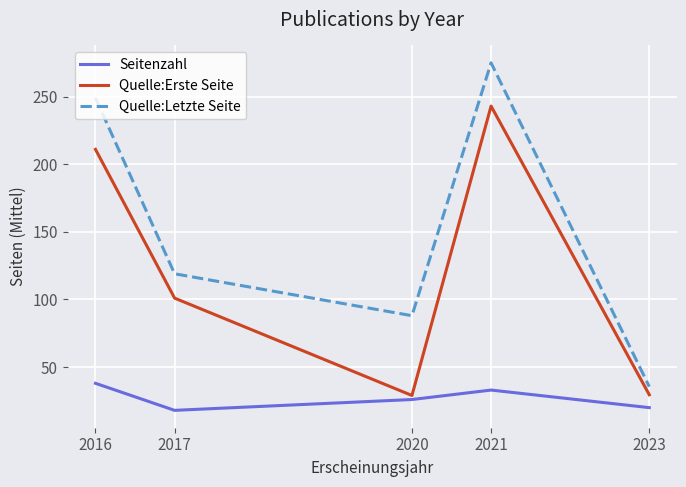

Rank the series by their maximum value, from lowest to highest.

Seitenzahl, Quelle:Erste Seite, Quelle:Letzte Seite